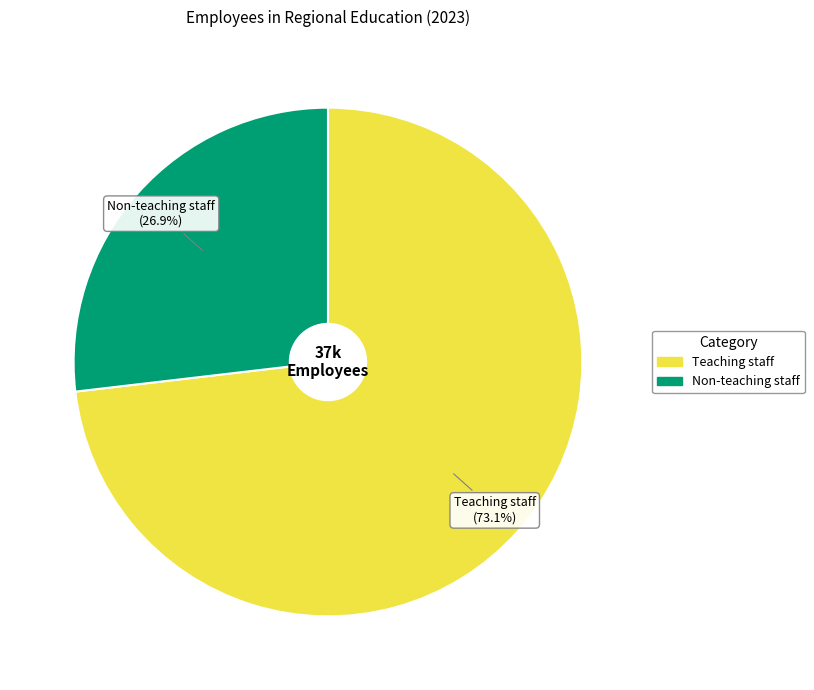

Between Non-teaching staff and Teaching staff, which is larger?

Teaching staff